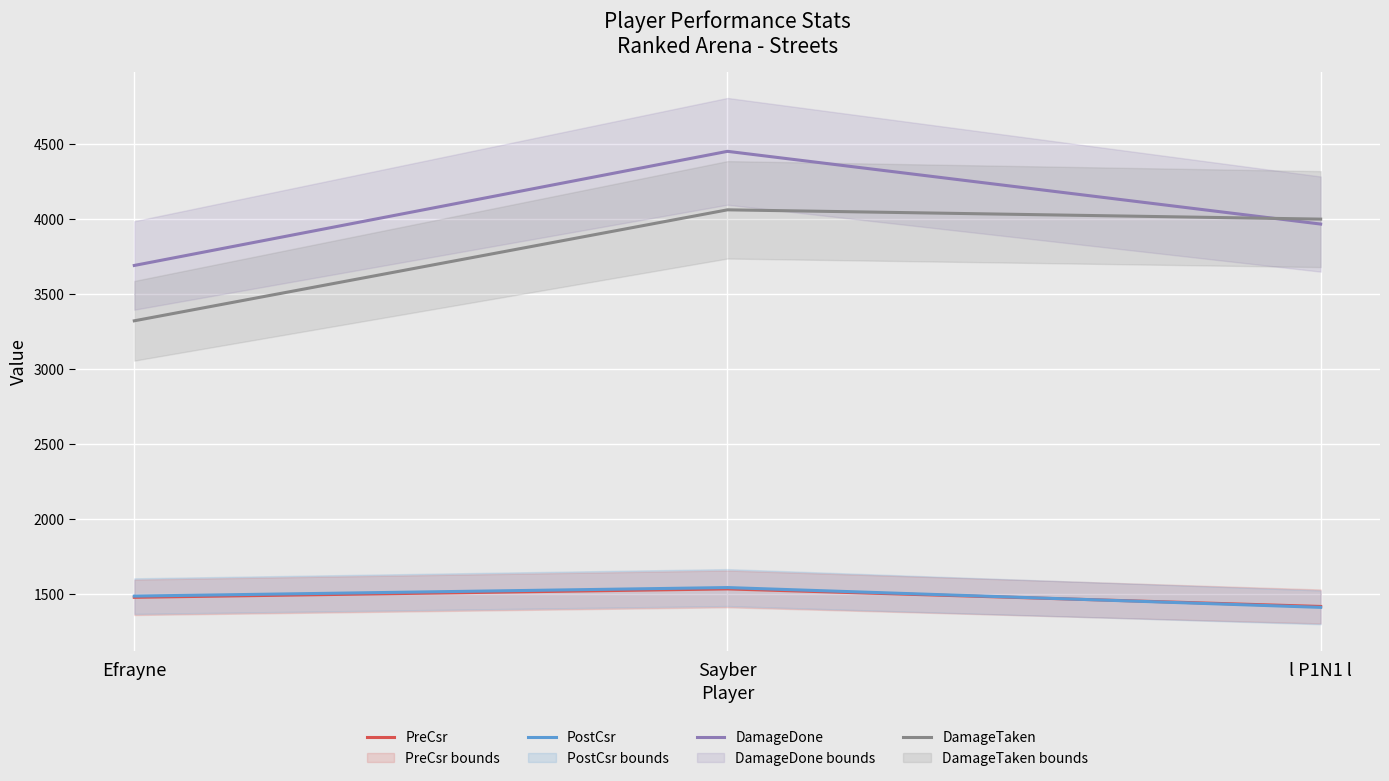

How many DamageDone values are between 3689 and 4450?

3